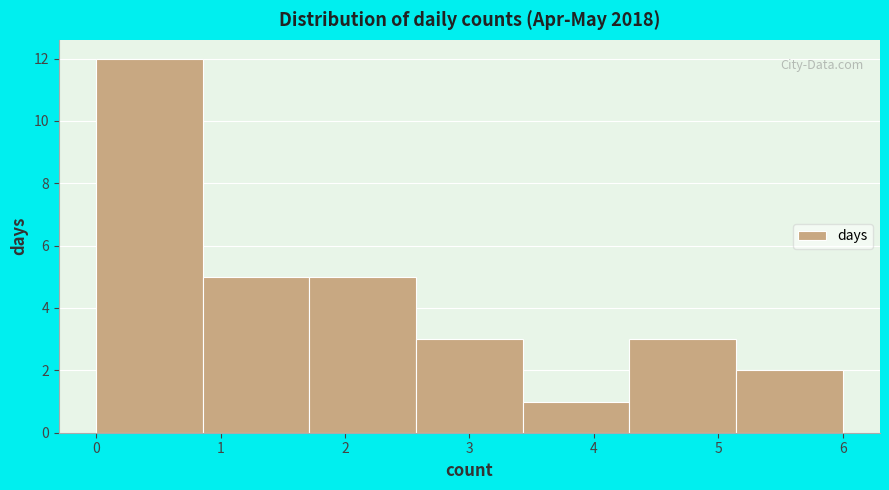

Over which range of the x-axis is the bar tallest?

0.0 to 0.9